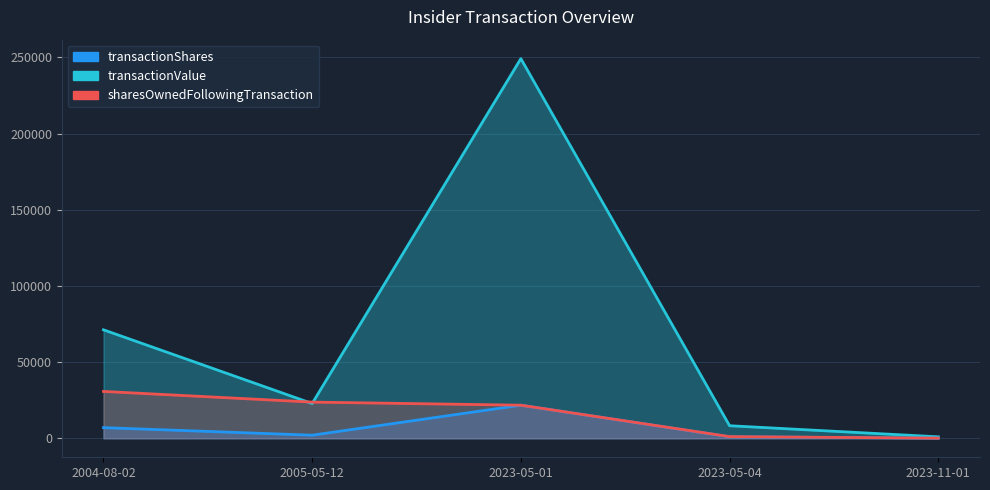

Reading right to left, list all the values displayed in this chart.

transactionShares: 2023-11-01=100	2023-05-04=1000	2023-05-01=21720	2005-05-12=2029	2004-08-02=7000
transactionValue: 2023-11-01=971	2023-05-04=8250	2023-05-01=249119	2005-05-12=22826	2004-08-02=71190
sharesOwnedFollowingTransaction: 2023-11-01=100	2023-05-04=1100	2023-05-01=21720	2005-05-12=23749	2004-08-02=30749